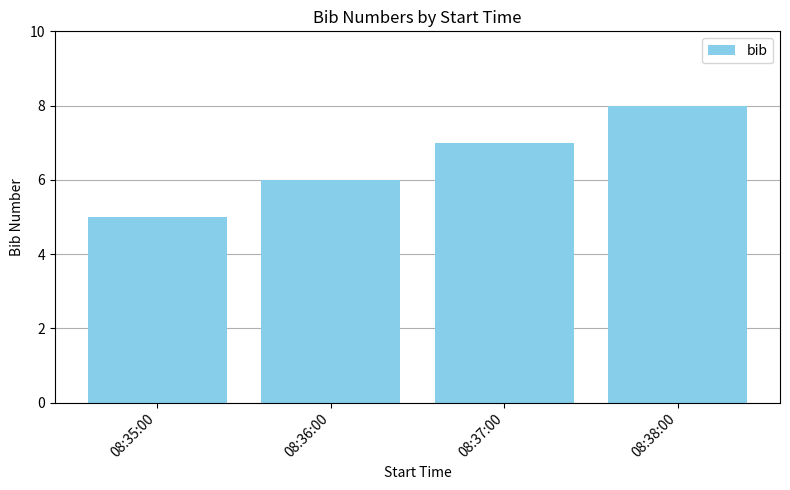

The chart shows a value of 3 at 08:35:00. True or false?

False